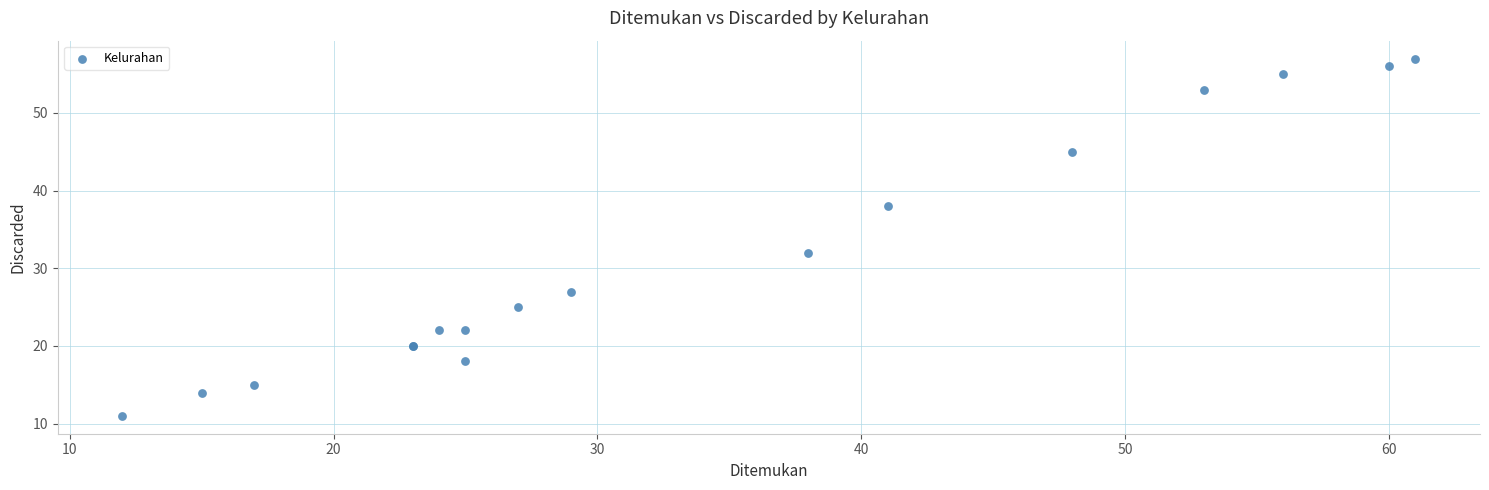

What Y value in the scatter plot is closest to 34?

32